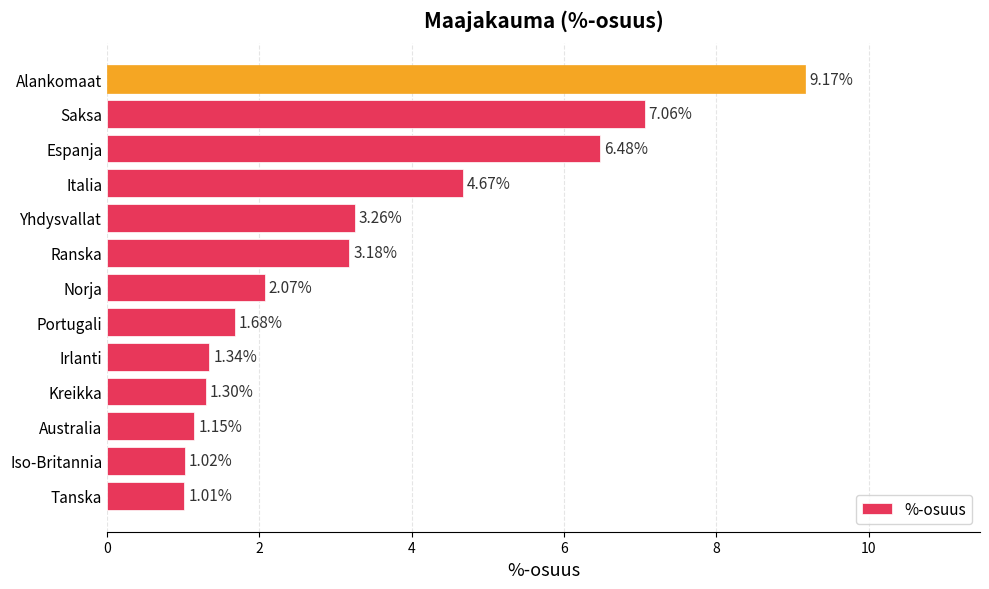

Where is the data nearest to the value 5?

Italia